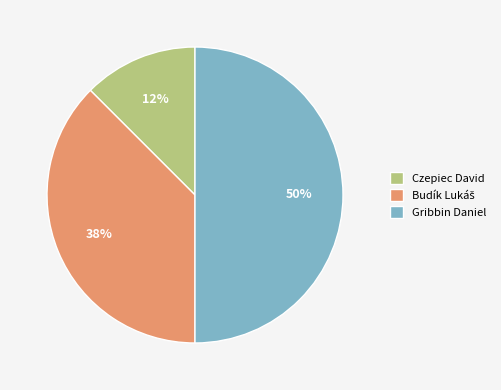

The Czepiec David slice represents 12% of the pie. True or false?

True